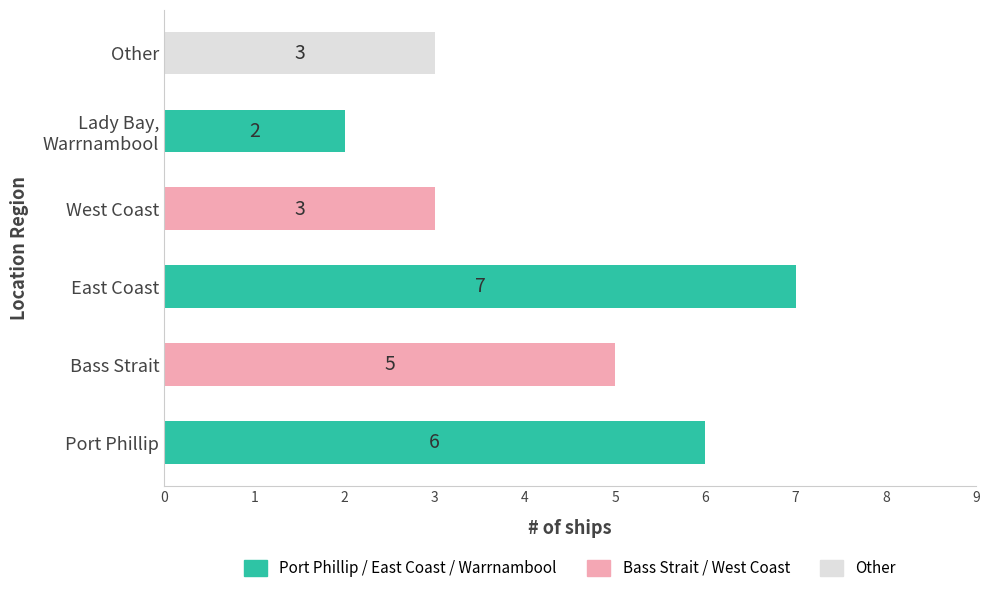

Reading bottom to top, transcribe all the data shown in this chart.

6	5	7	3	2	3